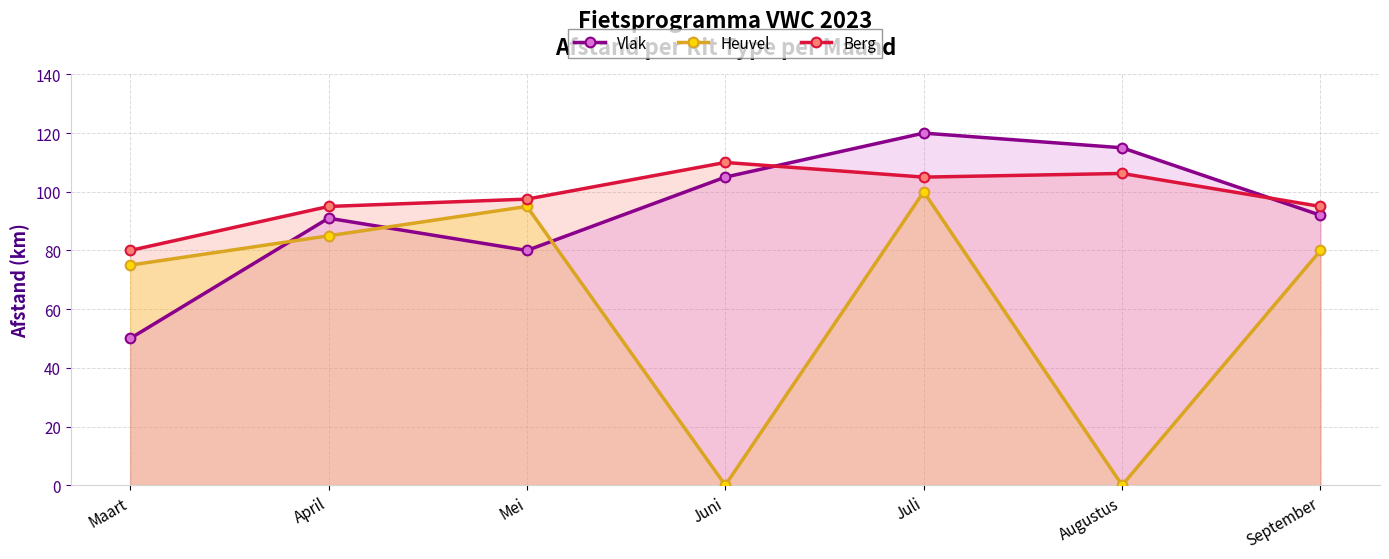

Which series reaches the minimum Y coordinate?

Heuvel